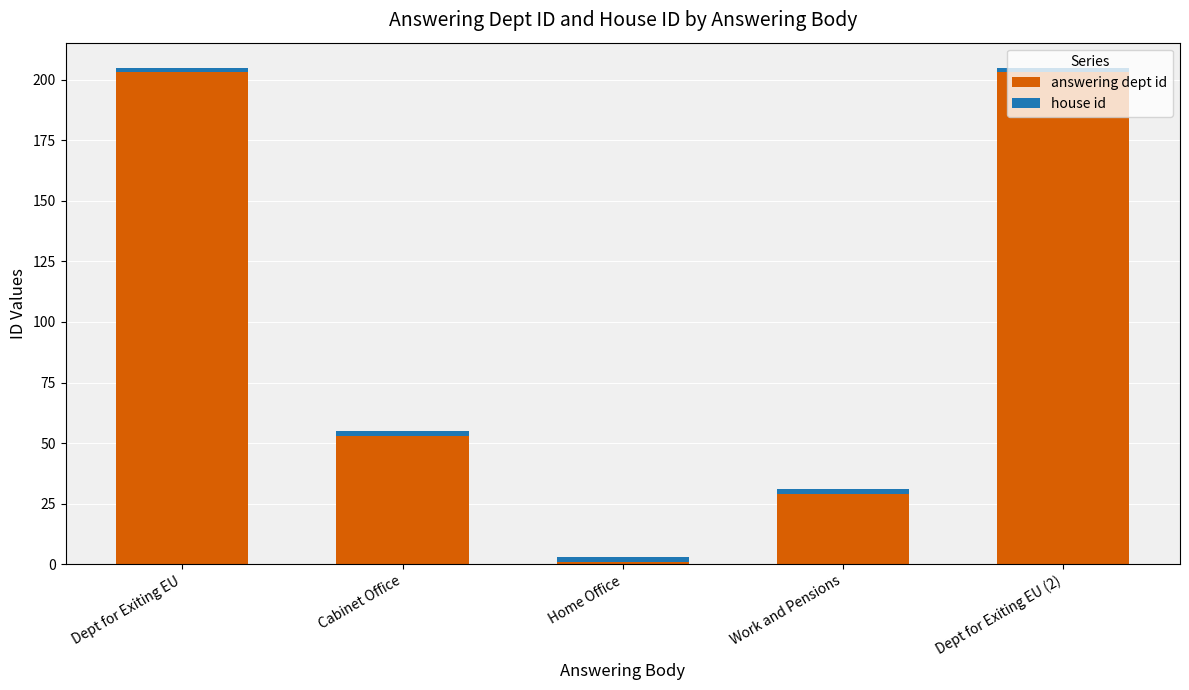

What is the difference between the second highest and minimum values in the answering dept id series?

202